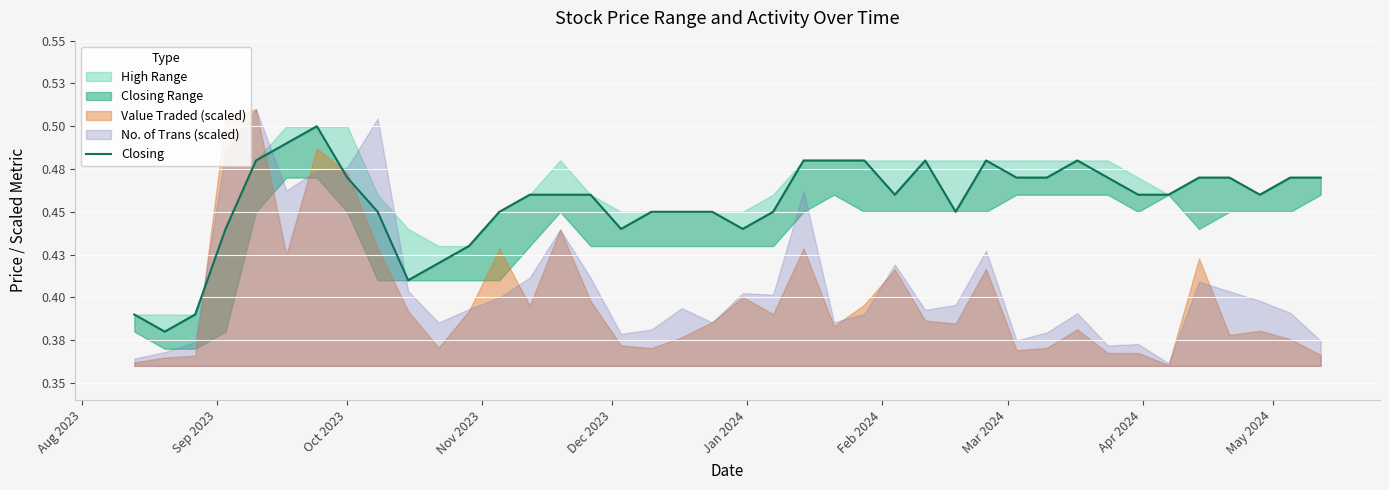

Where is the first local minimum?

Sep 2023